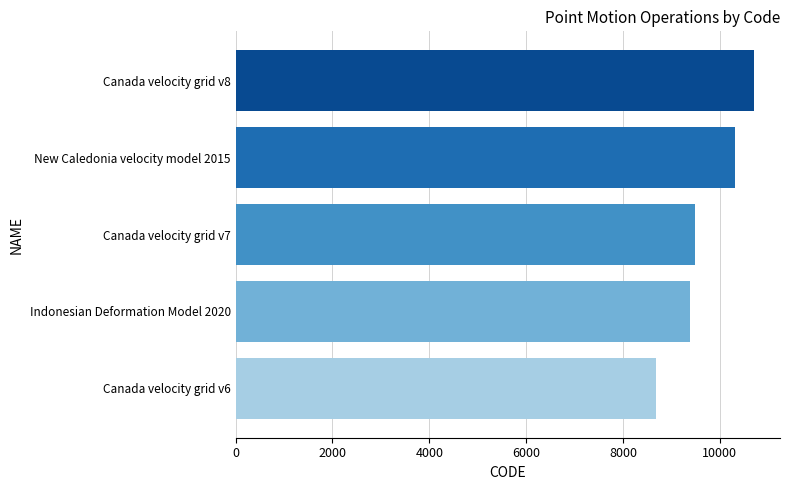

Reading bottom to top, what are all the values shown in this chart?

8676	9375	9483	10323	10707